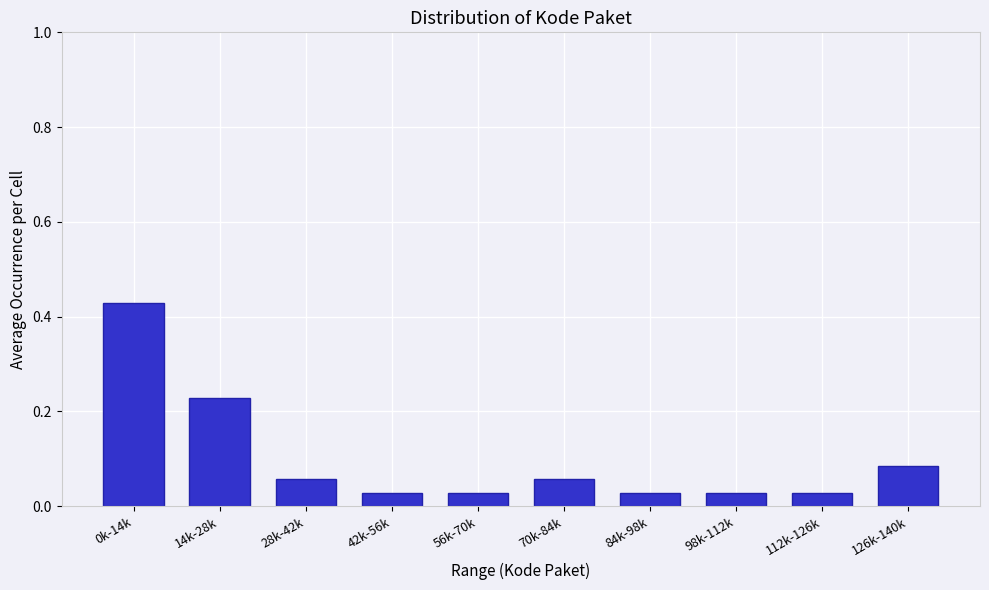

What position from the left is 56k-70k?

5